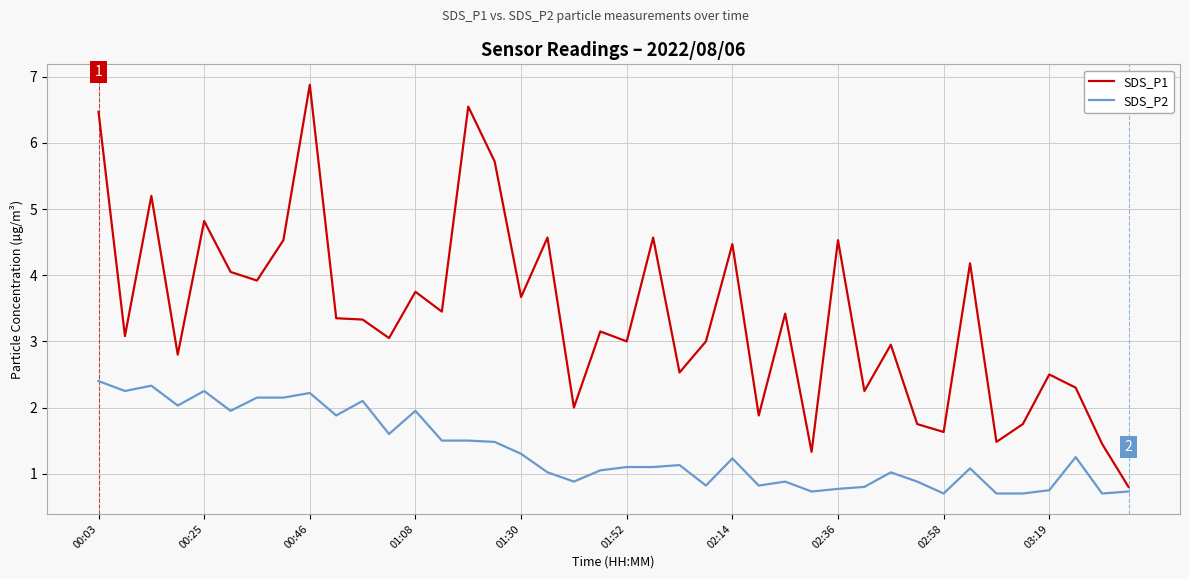

What is the minimum value for SDS_P1?

0.8